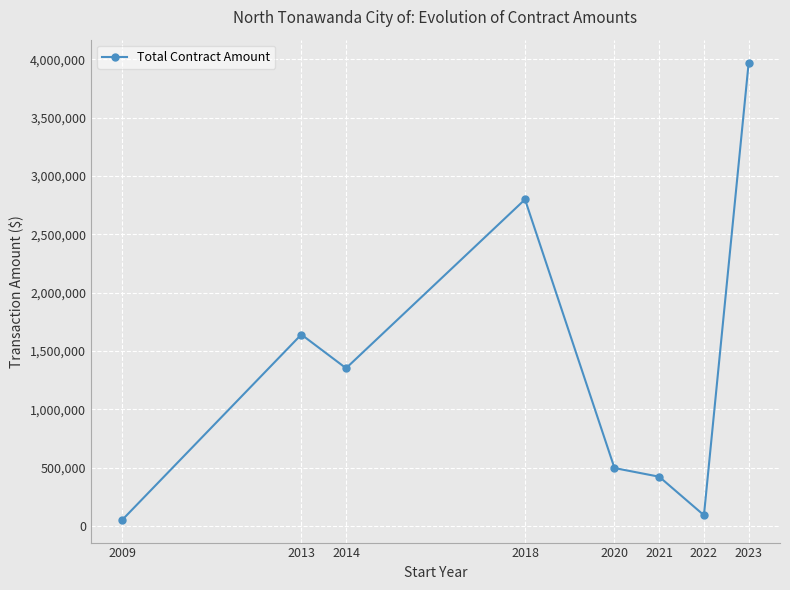

Reading left to right, transcribe all the data shown in this chart.

54100	1641814	1353052	2799995	497125	422800	92700	3973750